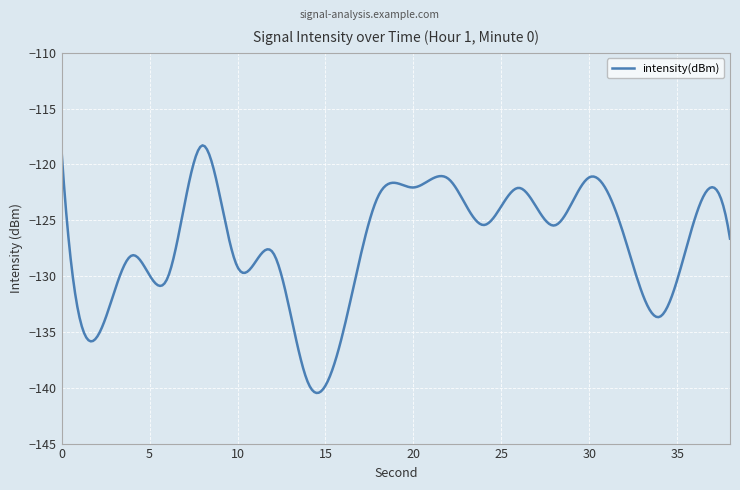

What is the difference between the maximum and minimum values?

22.2